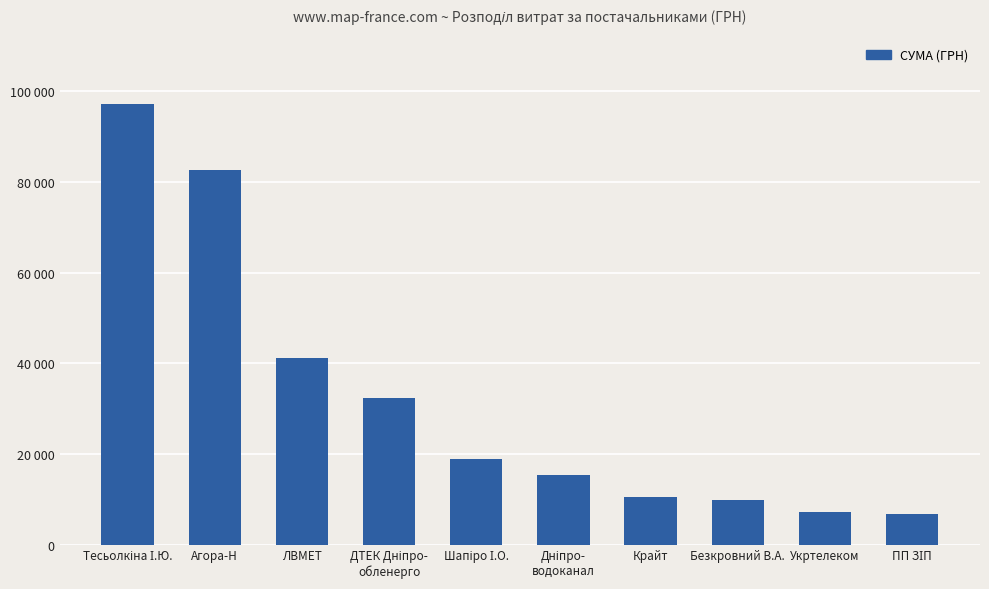

What is the difference between the maximum and minimum values?

90386.8